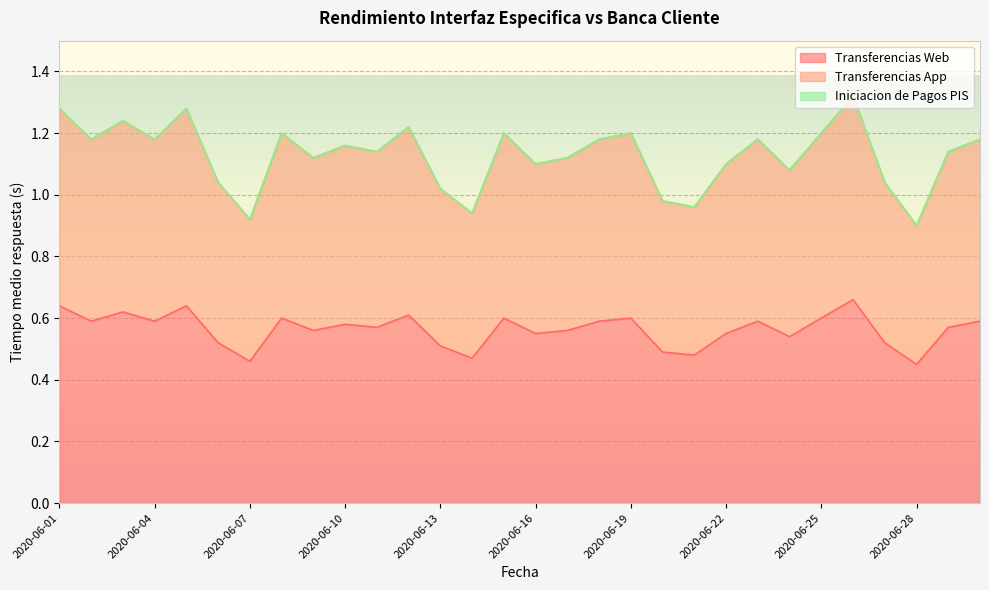

Reading right to left, list all the values displayed in this chart.

Transferencias Web: 2020-06-30=0.6	2020-06-29=0.6	2020-06-28=0.5	2020-06-27=0.5	2020-06-26=0.7	2020-06-25=0.6	2020-06-24=0.5	2020-06-23=0.6	2020-06-22=0.6	2020-06-21=0.5	2020-06-20=0.5	2020-06-19=0.6	2020-06-18=0.6	2020-06-17=0.6	2020-06-16=0.6	2020-06-15=0.6	2020-06-14=0.5	2020-06-13=0.5	2020-06-12=0.6	2020-06-11=0.6	2020-06-10=0.6	2020-06-09=0.6	2020-06-08=0.6	2020-06-07=0.5	2020-06-06=0.5	2020-06-05=0.6	2020-06-04=0.6	2020-06-03=0.6	2020-06-02=0.6	2020-06-01=0.6
Transferencias App: 2020-06-30=1.2	2020-06-29=1.1	2020-06-28=0.9	2020-06-27=1.0	2020-06-26=1.3	2020-06-25=1.2	2020-06-24=1.1	2020-06-23=1.2	2020-06-22=1.1	2020-06-21=1.0	2020-06-20=1.0	2020-06-19=1.2	2020-06-18=1.2	2020-06-17=1.1	2020-06-16=1.1	2020-06-15=1.2	2020-06-14=0.9	2020-06-13=1.0	2020-06-12=1.2	2020-06-11=1.1	2020-06-10=1.2	2020-06-09=1.1	2020-06-08=1.2	2020-06-07=0.9	2020-06-06=1.0	2020-06-05=1.3	2020-06-04=1.2	2020-06-03=1.2	2020-06-02=1.2	2020-06-01=1.3